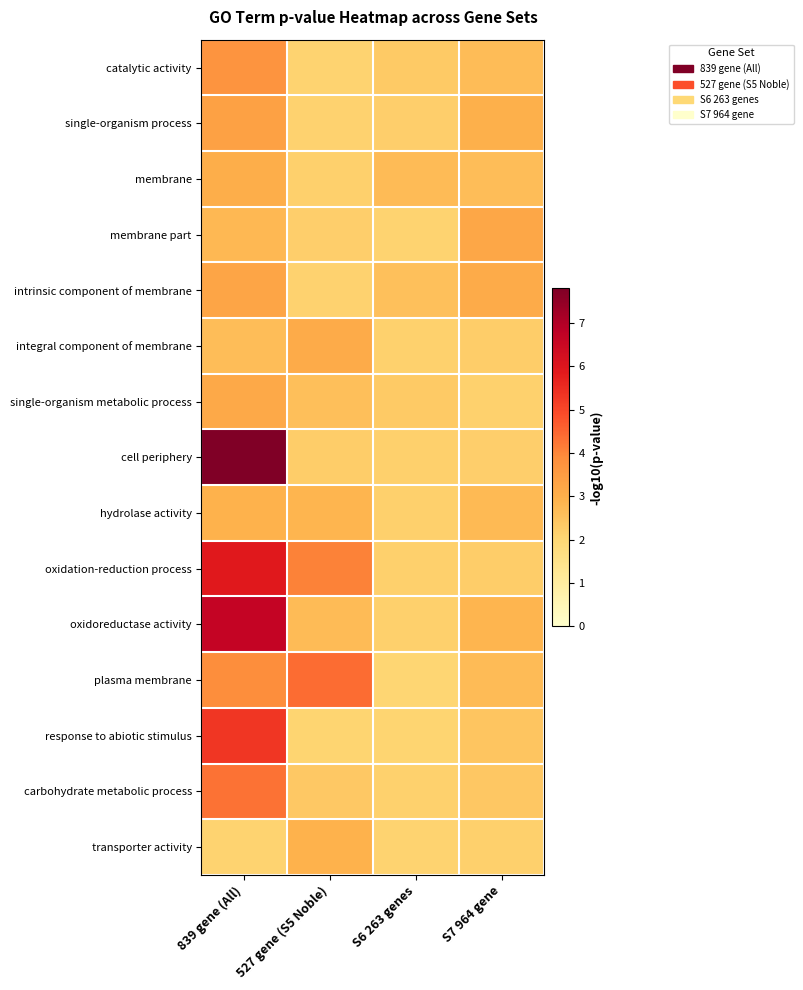

Reading left to right, list all the values displayed in this chart.

catalytic activity: 839 gene (All)=3.7	527 gene (S5 Noble)=2.1	S6 263 genes=2.3	S7 964 gene=2.7
single-organism process: 839 gene (All)=3.4	527 gene (S5 Noble)=2.1	S6 263 genes=2.2	S7 964 gene=3.0
membrane: 839 gene (All)=3.0	527 gene (S5 Noble)=2.2	S6 263 genes=2.7	S7 964 gene=2.6
membrane part: 839 gene (All)=2.8	527 gene (S5 Noble)=2.2	S6 263 genes=2.1	S7 964 gene=3.2
intrinsic component of membrane: 839 gene (All)=3.3	527 gene (S5 Noble)=2.1	S6 263 genes=2.6	S7 964 gene=3.1
integral component of membrane: 839 gene (All)=2.6	527 gene (S5 Noble)=3.1	S6 263 genes=2.1	S7 964 gene=2.2
single-organism metabolic process: 839 gene (All)=3.1	527 gene (S5 Noble)=2.6	S6 263 genes=2.3	S7 964 gene=2.1
cell periphery: 839 gene (All)=7.8	527 gene (S5 Noble)=2.2	S6 263 genes=2.2	S7 964 gene=2.2
hydrolase activity: 839 gene (All)=2.9	527 gene (S5 Noble)=2.8	S6 263 genes=2.2	S7 964 gene=2.7
oxidation-reduction process: 839 gene (All)=5.9	527 gene (S5 Noble)=4.1	S6 263 genes=2.2	S7 964 gene=2.2
oxidoreductase activity: 839 gene (All)=6.6	527 gene (S5 Noble)=2.7	S6 263 genes=2.2	S7 964 gene=2.9
plasma membrane: 839 gene (All)=3.9	527 gene (S5 Noble)=4.4	S6 263 genes=2.0	S7 964 gene=2.7
response to abiotic stimulus: 839 gene (All)=5.3	527 gene (S5 Noble)=2.1	S6 263 genes=2.1	S7 964 gene=2.5
carbohydrate metabolic process: 839 gene (All)=4.3	527 gene (S5 Noble)=2.4	S6 263 genes=2.2	S7 964 gene=2.4
transporter activity: 839 gene (All)=2.1	527 gene (S5 Noble)=2.9	S6 263 genes=2.1	S7 964 gene=2.2